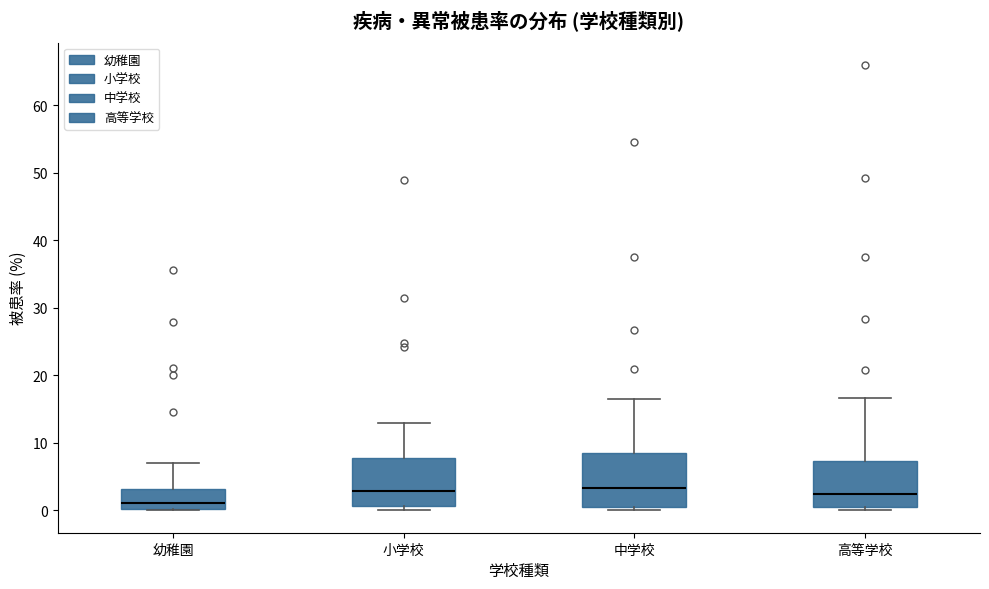

Where is the lower edge of the box for 幼稚園 on the y-axis? The values are not printed on the chart, so give them approximately, as read against the axis.

0